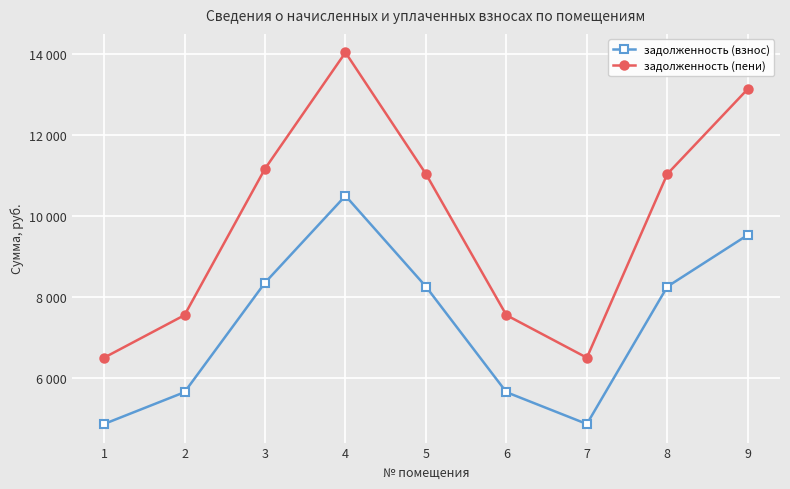

What are all the series names shown in the legend?

задолженность (взнос), задолженность (пени)